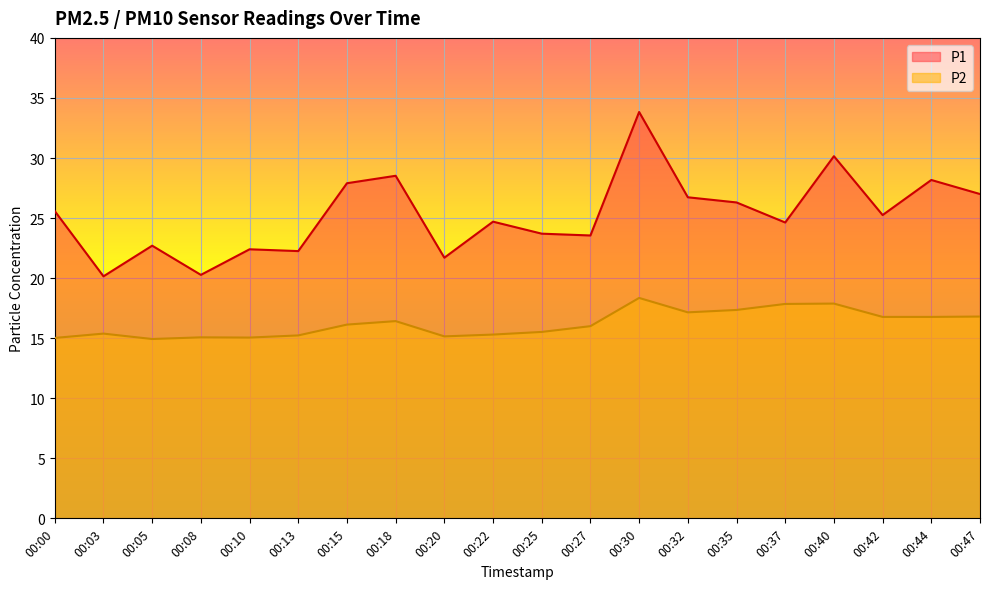

At which category is the sum across all series the highest?

00:30